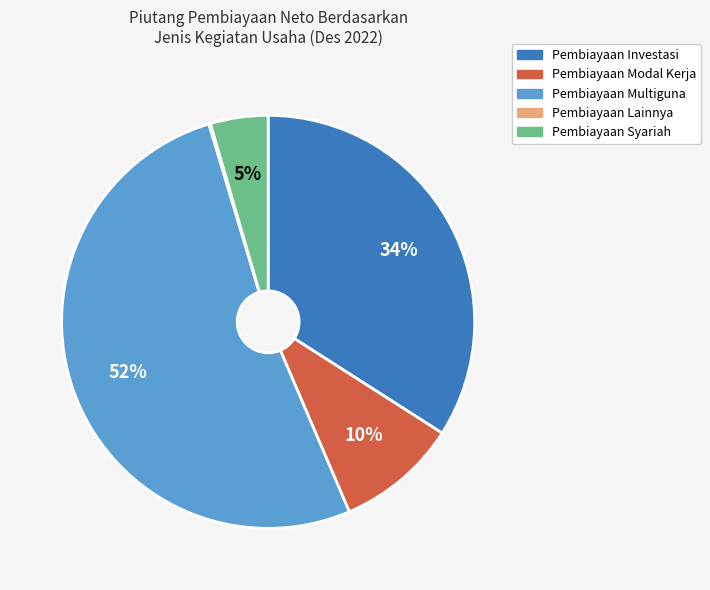

Which slice is the largest?

Pembiayaan Multiguna